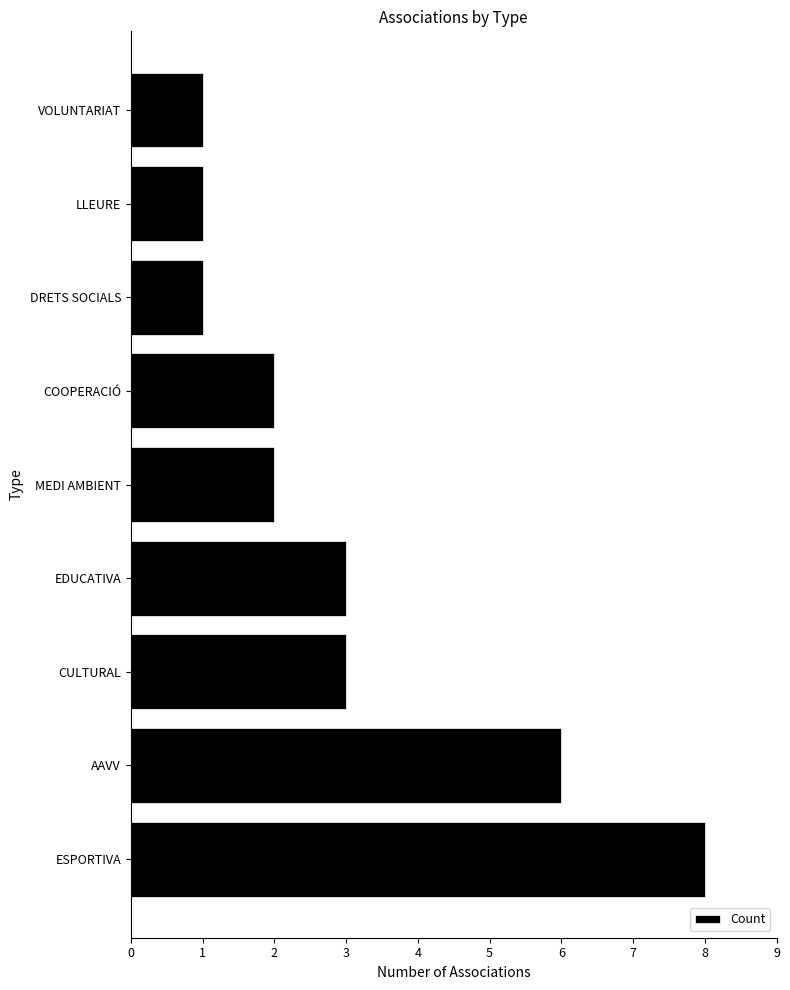

What value does the data have at ESPORTIVA?

8